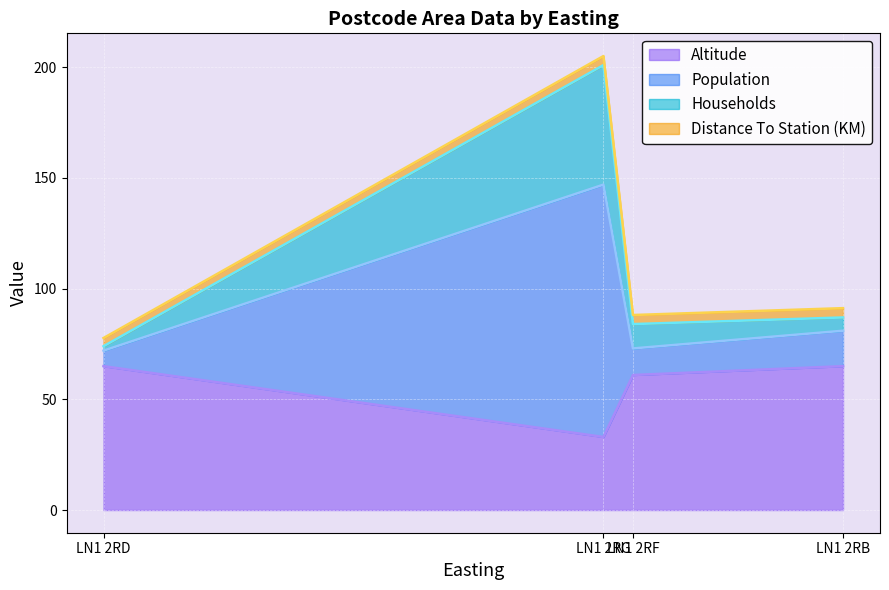

What is the maximum value for Altitude?

65.0